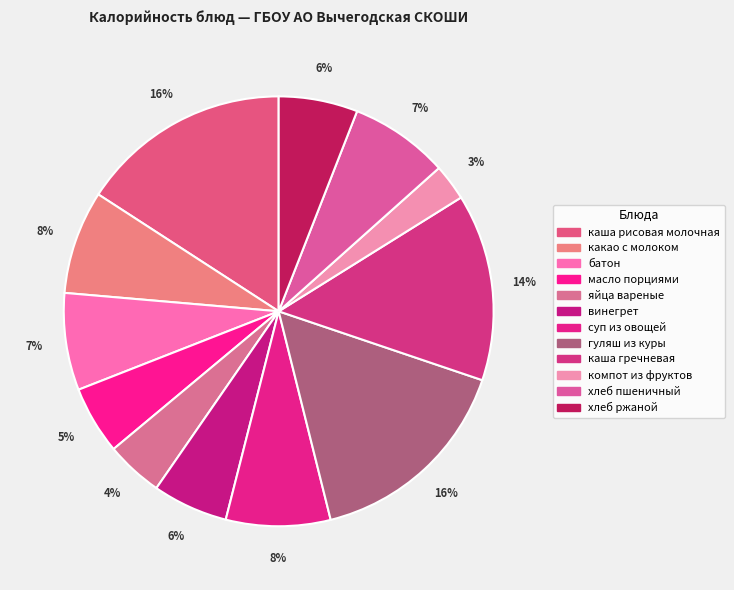

How many slices are in this pie chart?

12